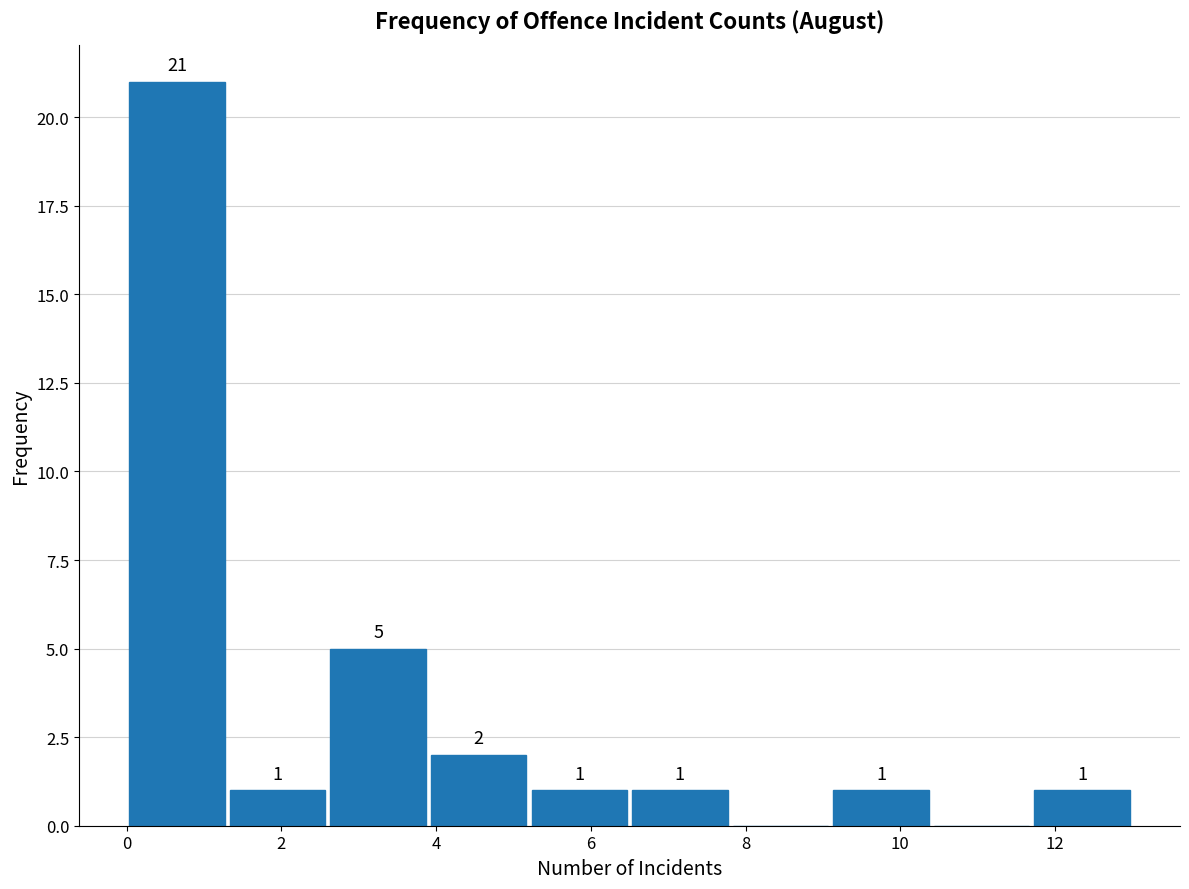

Over which range of the x-axis is the bar tallest?

0.0 to 1.3